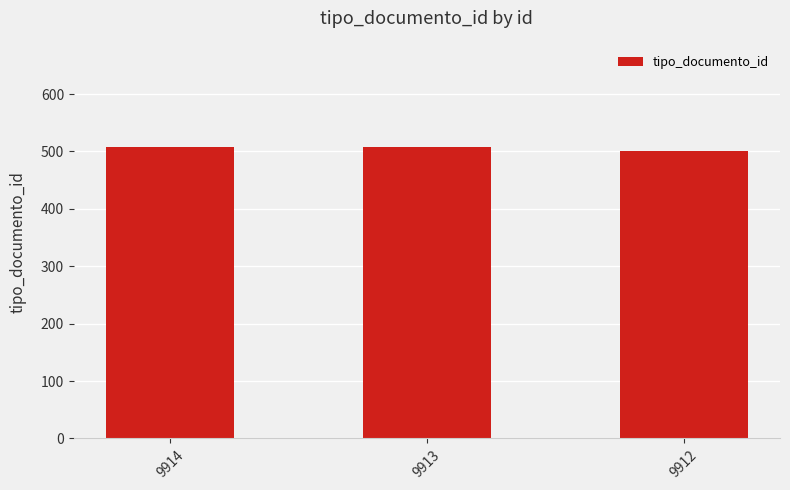

Reading left to right, extract all data points from this chart.

9914=508	9913=508	9912=501